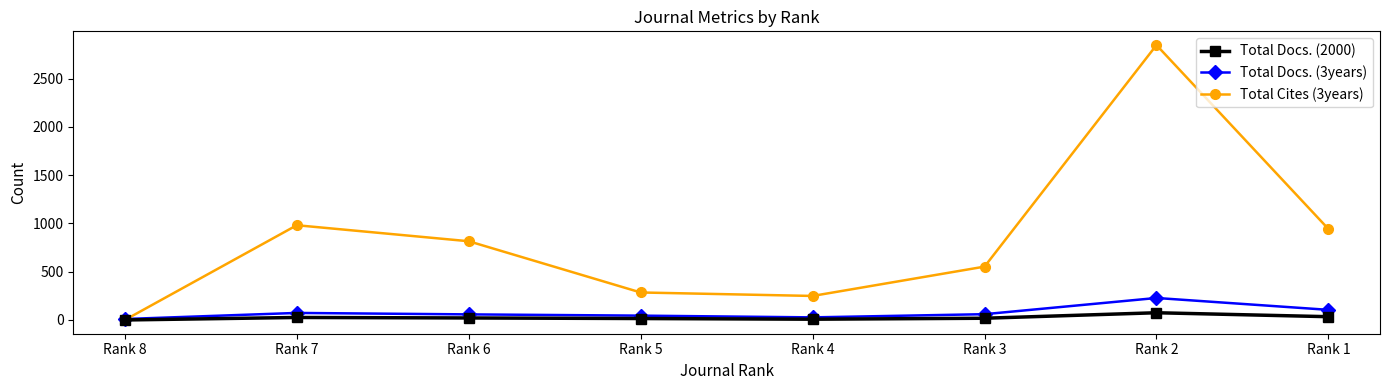

What is the difference between the second highest and minimum values in the Total Cites (3years) series?

982